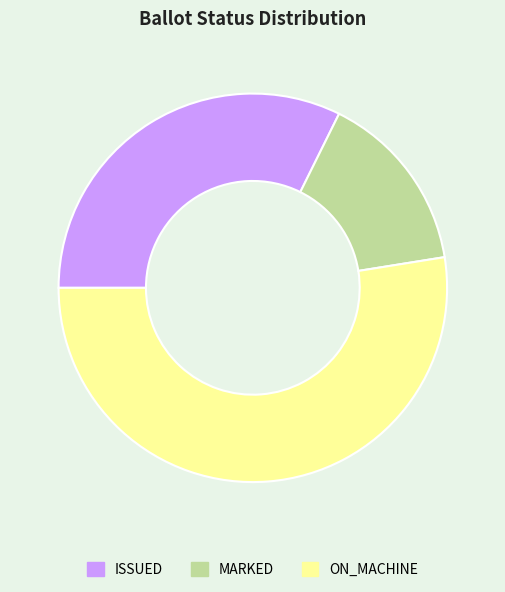

Between ISSUED and ON_MACHINE, which is larger?

ON_MACHINE